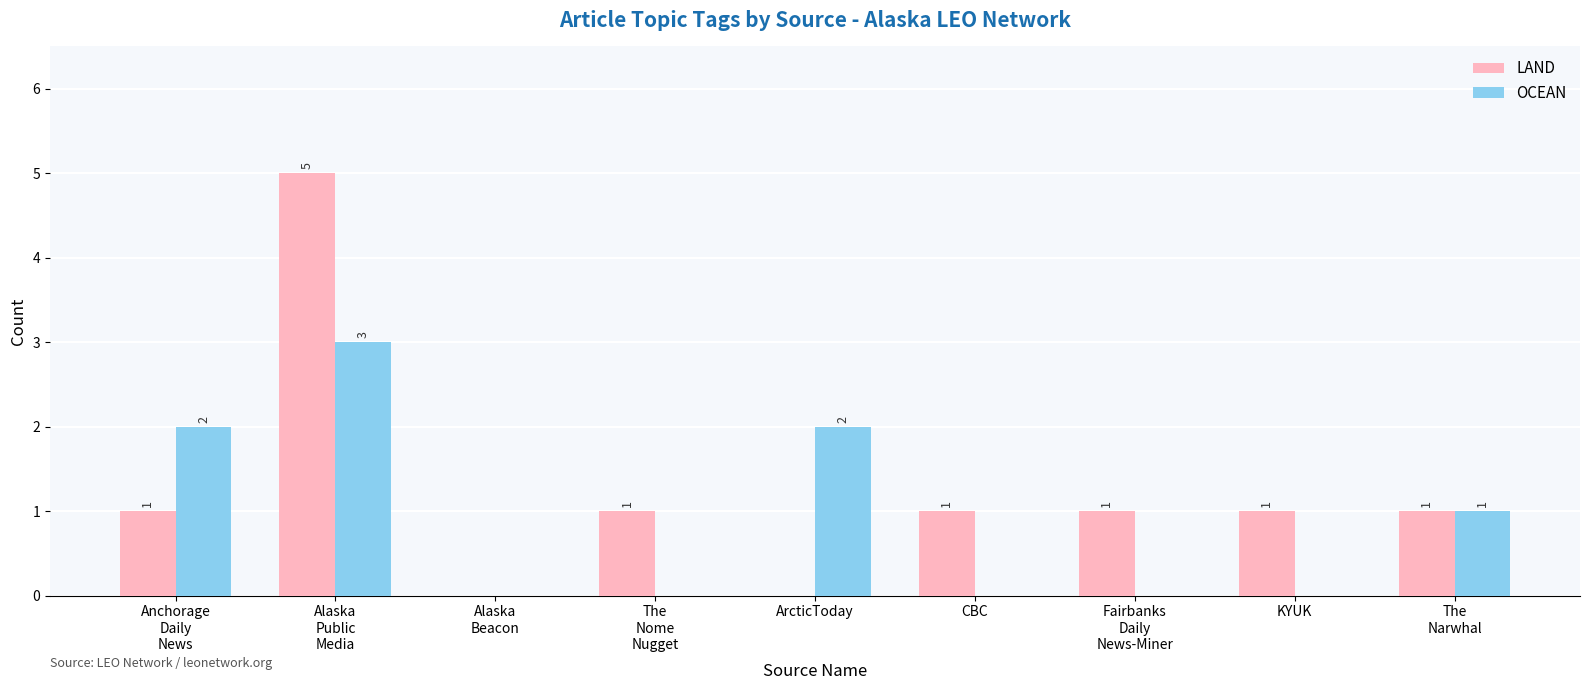

What is the sum of all LAND values?

11